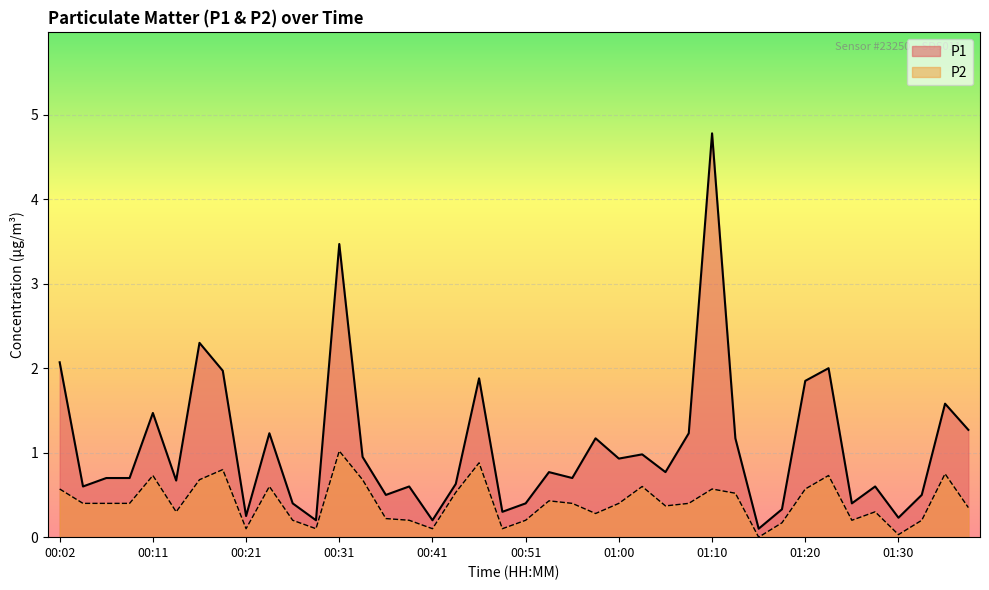

What is the maximum value for P1?

4.8